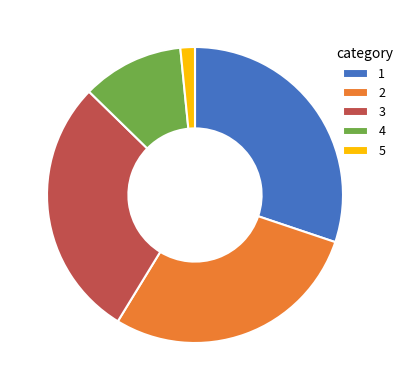

Does any single category account for the majority?

No